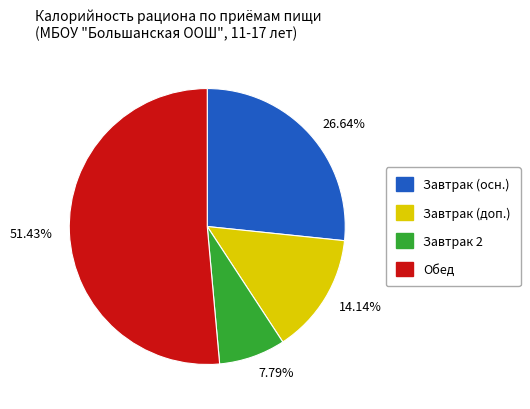

Is there a majority slice in this chart?

Yes